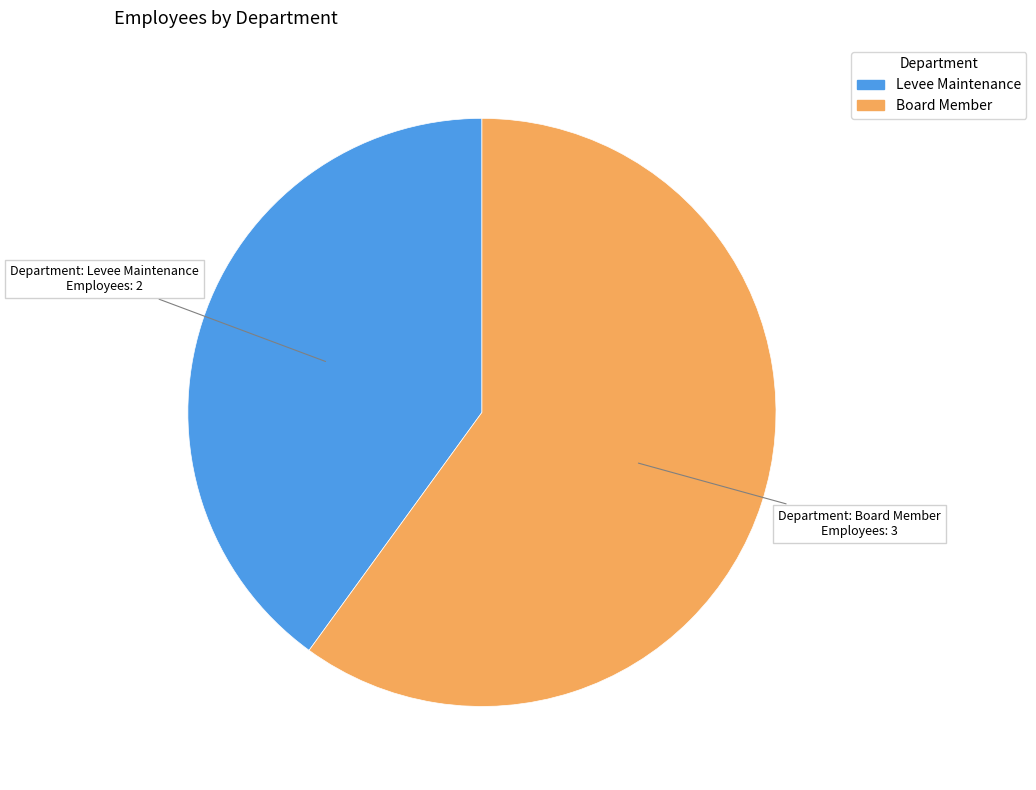

How many slices are in this pie chart?

2